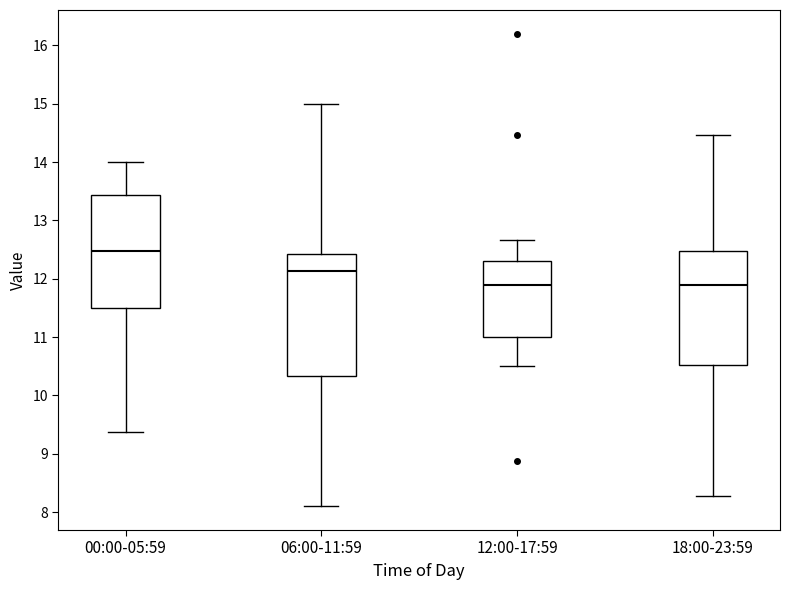

Reading left to right, transcribe this box plot: for each box, give where its median line is, the range the box spans, and where its two whiskers end, as read against the y-axis. The values are not printed on the chart, so give them approximately, as read against the axis.

00:00-05:59: median 12.5, box 11.5 to 13.4, whiskers 9.4 to 14.0
06:00-11:59: median 12.1, box 10.3 to 12.4, whiskers 8.1 to 15.0
12:00-17:59: median 11.9, box 11.0 to 12.3, whiskers 10.5 to 12.7
18:00-23:59: median 11.9, box 10.5 to 12.5, whiskers 8.3 to 14.5